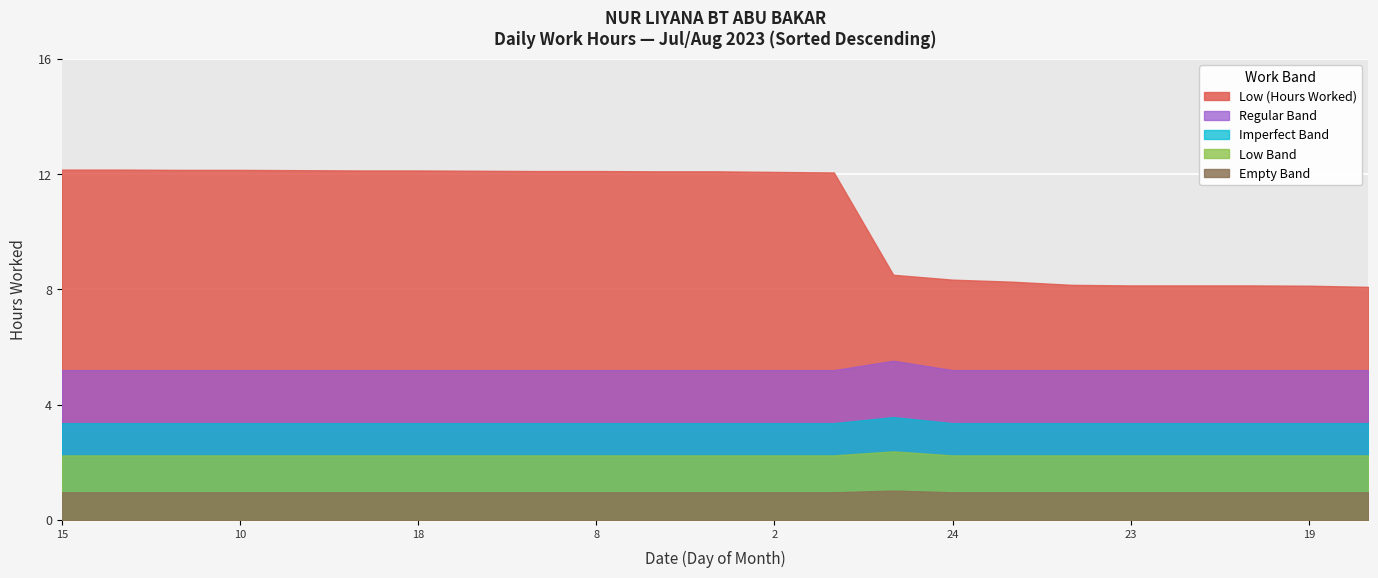

What is the label of the 3rd point from the left?

1